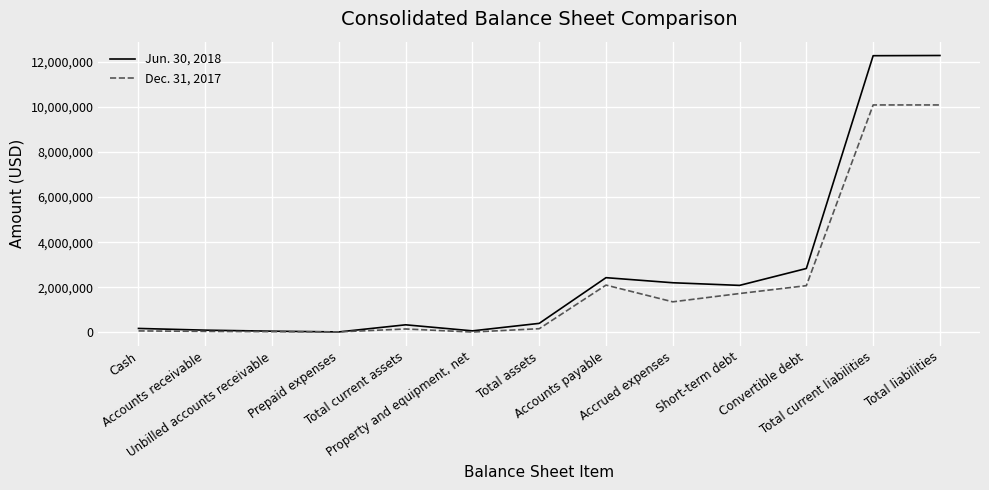

What is the greatest value displayed?

12281666